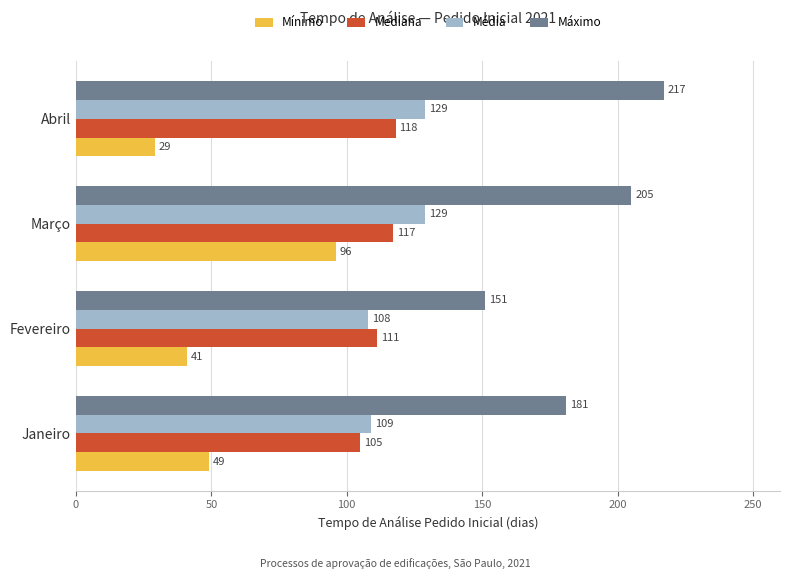

What is the difference between the maximum and minimum values in the Máximo series?

66